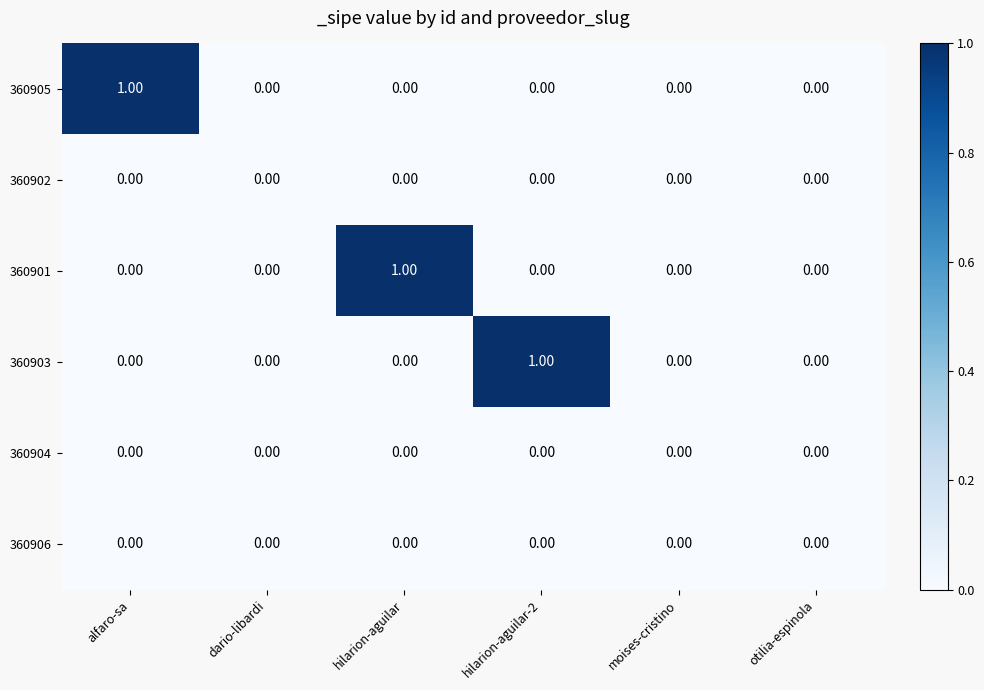

At which label does 360901 reach its peak?

hilarion-aguilar